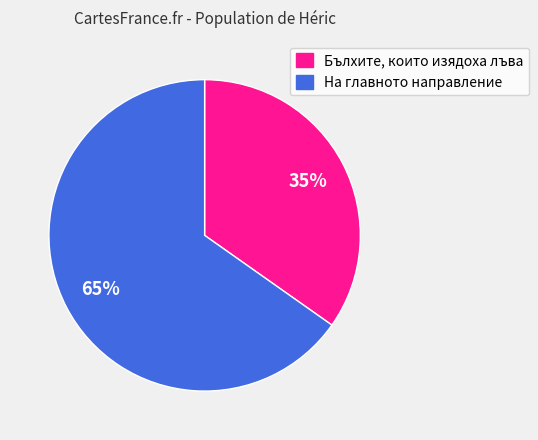

How many segments does this pie chart have?

2